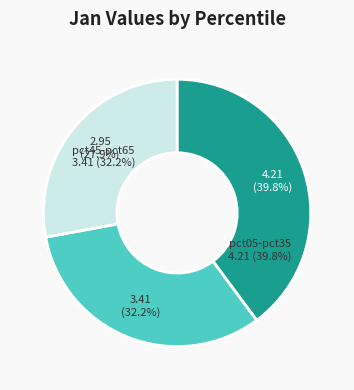

Do pct75 and pct15 together represent more than half of the pie?

No